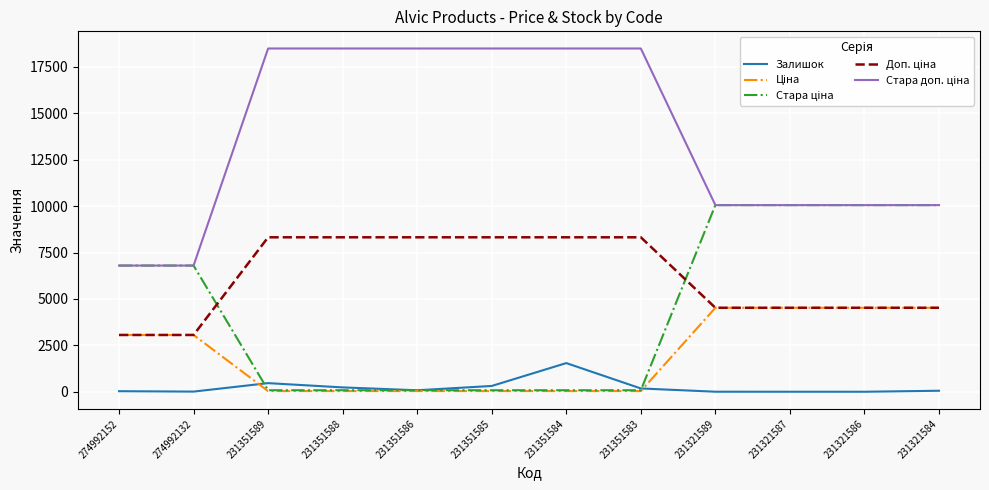

What is the greatest value displayed?

18492.8